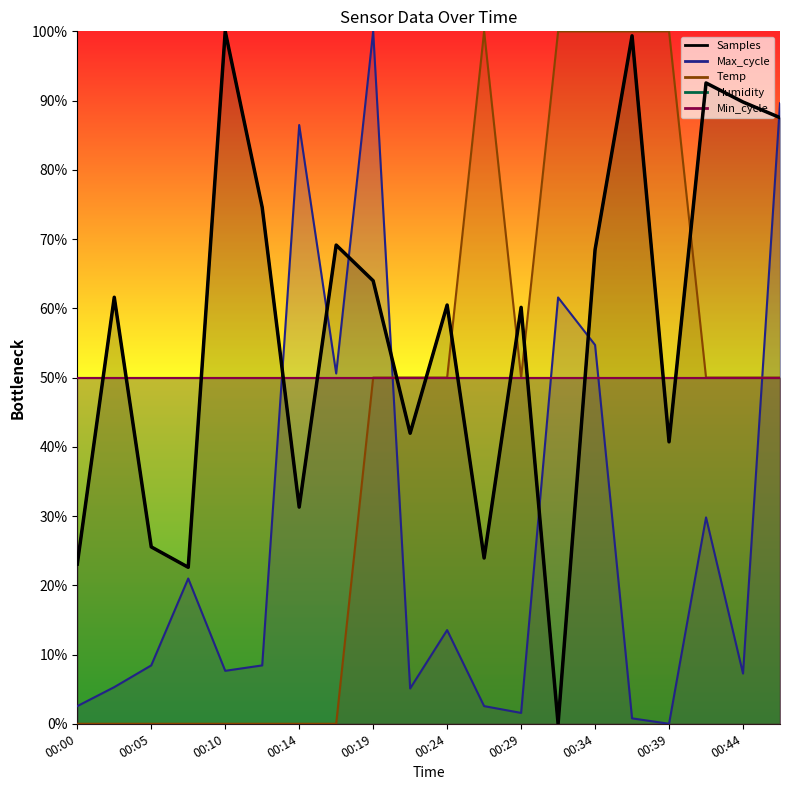

True or false: Temp has more than 0 interior local peaks.

True